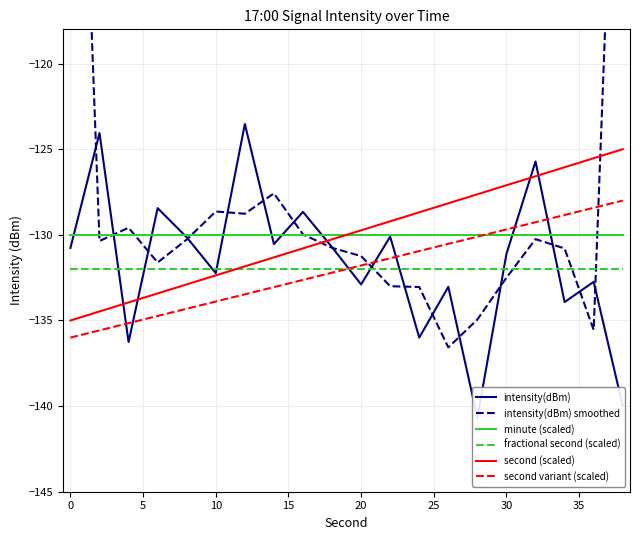

True or false: fractional second (scaled) has a value of -132.0 at 30.

True